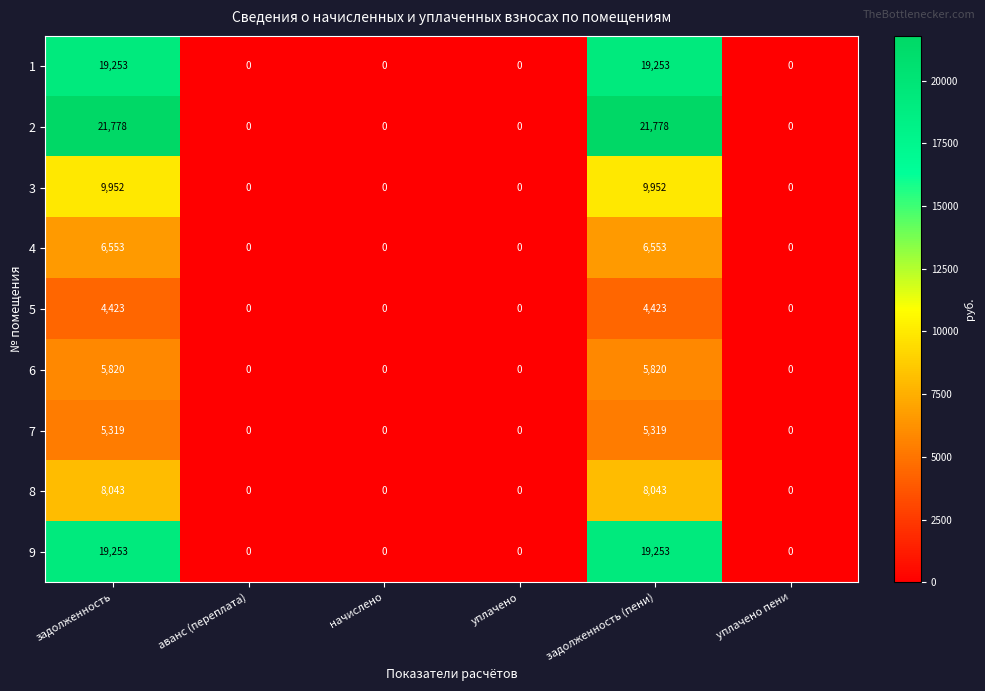

Is it true that 4 equals 2630 at начислено?

False